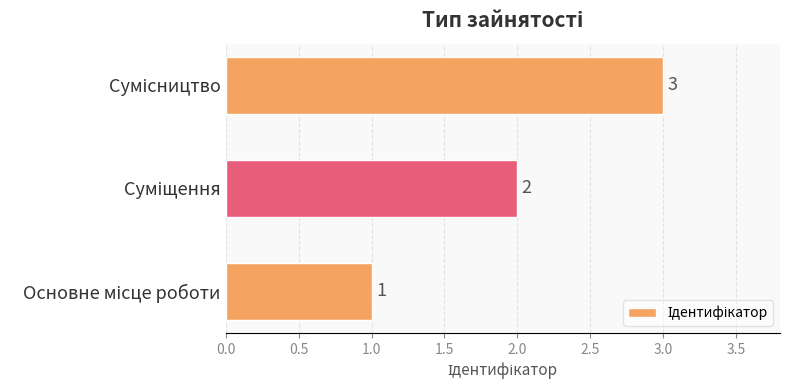

What is the sum of all values?

6